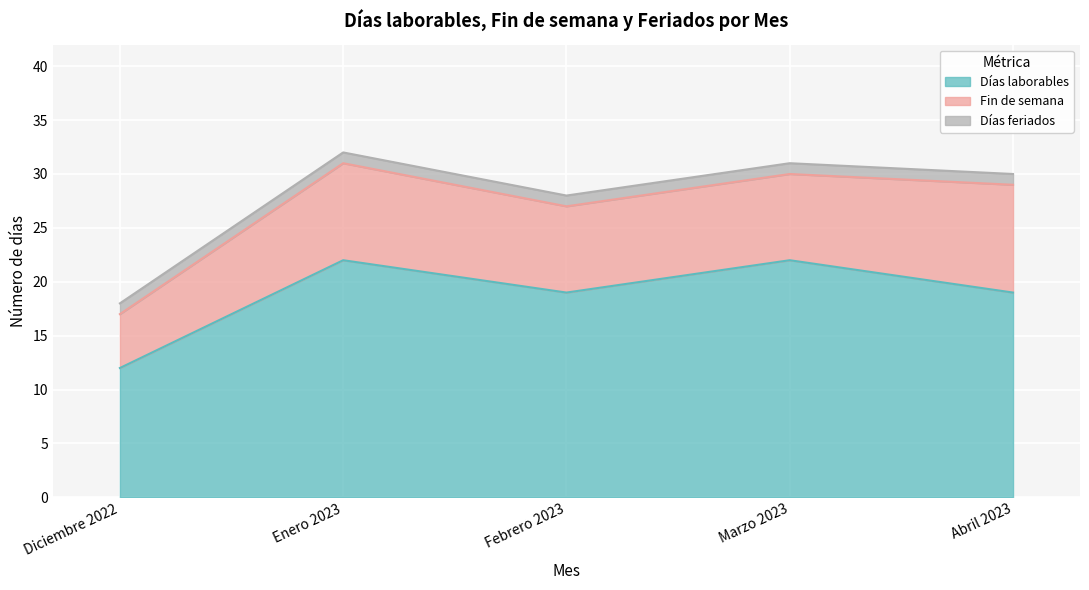

How many interior local valleys does the Días laborables series have?

1